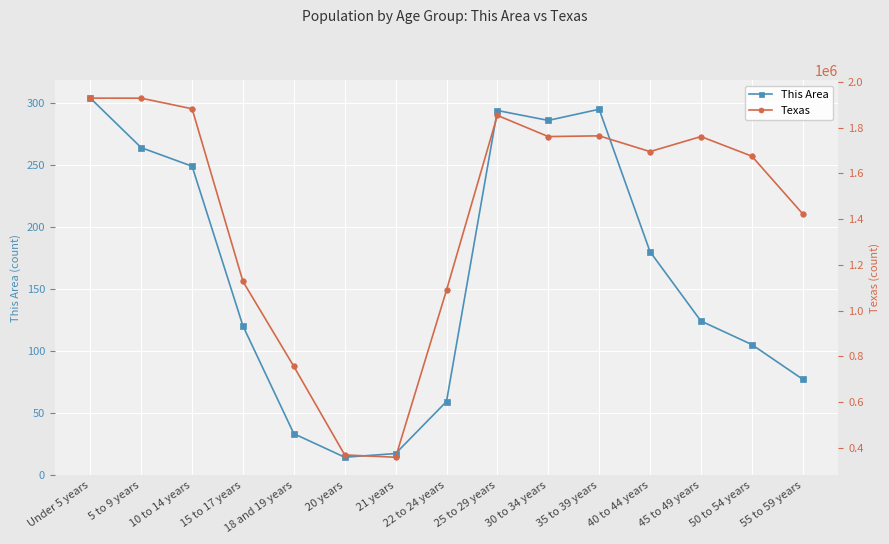

In This Area, how many points are lower than both neighbors (excluding endpoints)?

2